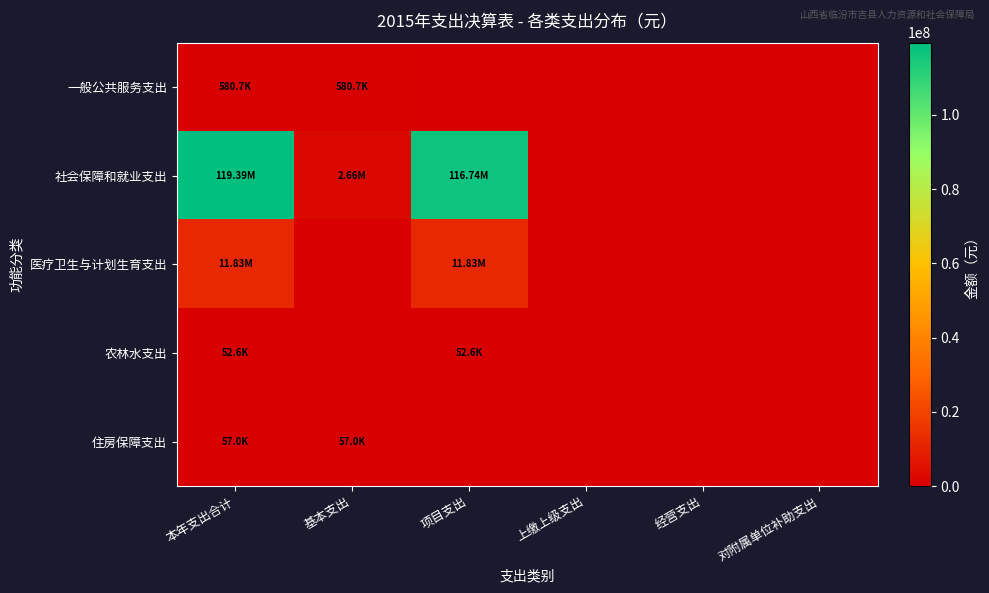

Reading right to left, extract all data points from this chart.

一般公共服务支出: 对附属单位补助支出=0.0	经营支出=0.0	上缴上级支出=0.0	项目支出=0.0	基本支出=580728.4	本年支出合计=580728.4
社会保障和就业支出: 对附属单位补助支出=0.0	经营支出=0.0	上缴上级支出=0.0	项目支出=116736497.2	基本支出=2656748.9	本年支出合计=119393246.1
医疗卫生与计划生育支出: 对附属单位补助支出=0.0	经营支出=0.0	上缴上级支出=0.0	项目支出=11827801.1	基本支出=0.0	本年支出合计=11827801.1
农林水支出: 对附属单位补助支出=0.0	经营支出=0.0	上缴上级支出=0.0	项目支出=52560.0	基本支出=0.0	本年支出合计=52560.0
住房保障支出: 对附属单位补助支出=0.0	经营支出=0.0	上缴上级支出=0.0	项目支出=0.0	基本支出=57000.0	本年支出合计=57000.0